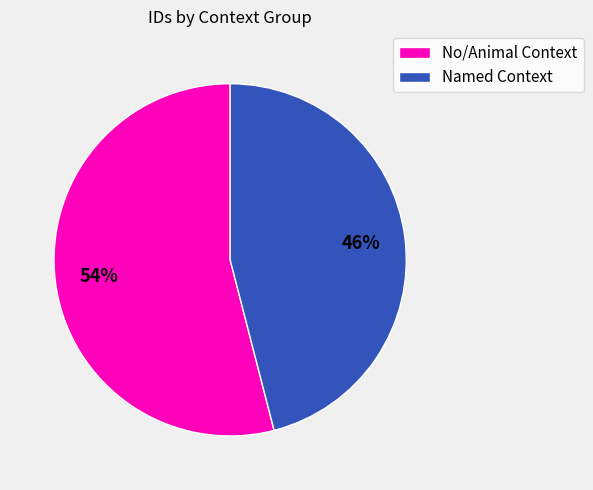

To the nearest percent, what is the difference between the largest and smallest slice percentages?

8%